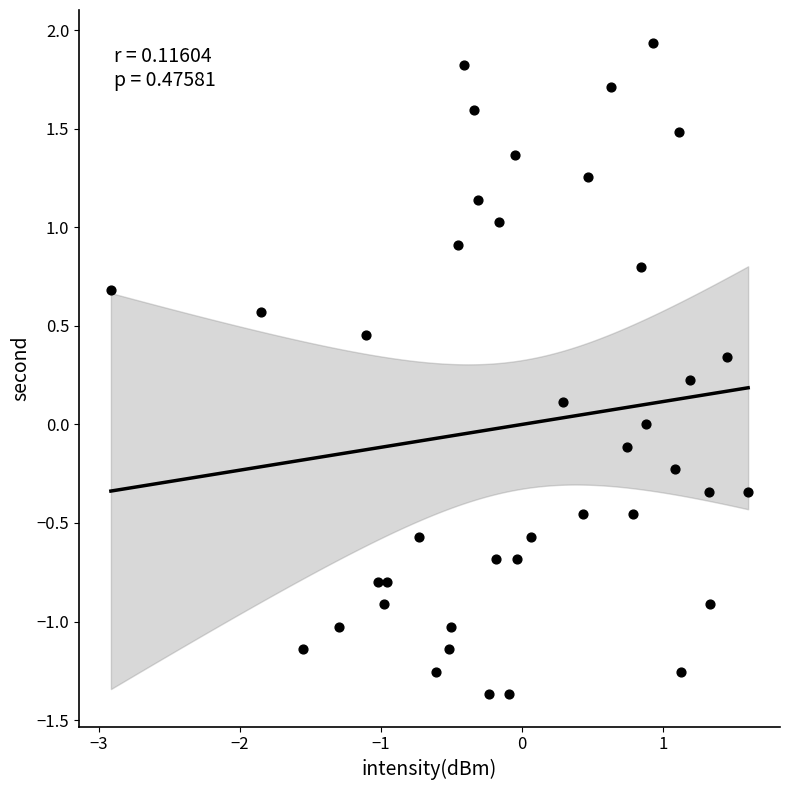

What is the range of Y values (max minus min)?

3.3